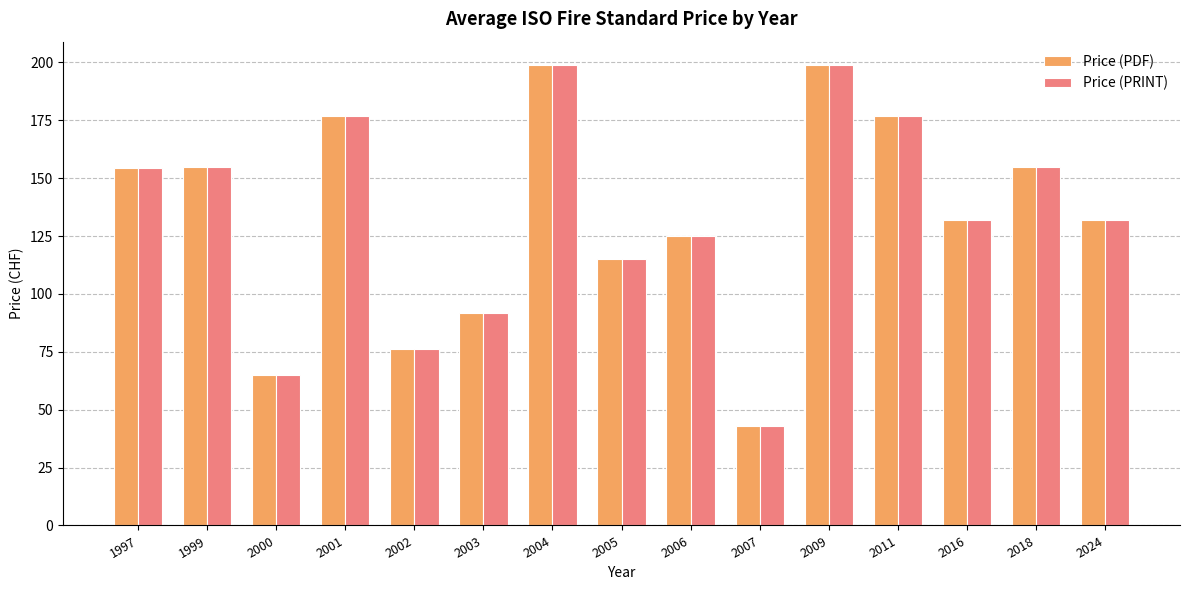

What is the difference between the Price (PRINT) values at 2001 and 2000?

112.0